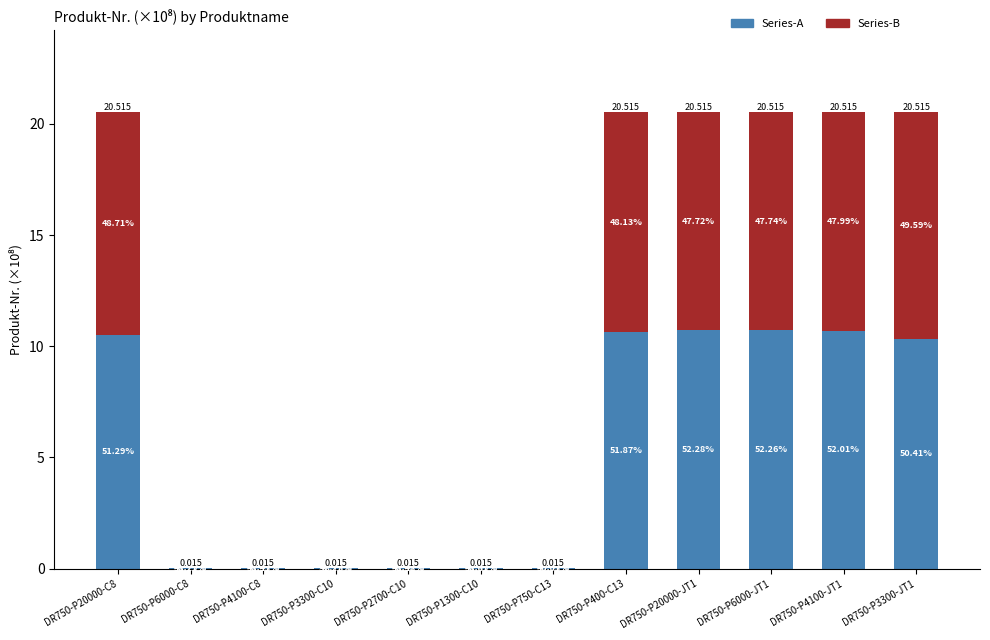

Does the chart contain stacked bars?

Yes